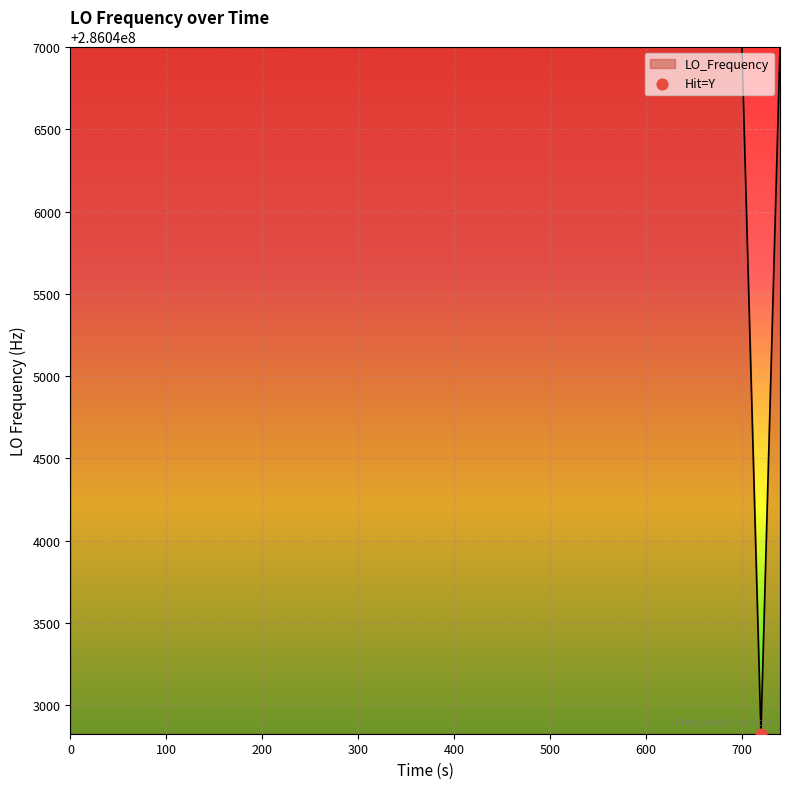

What is the difference between the maximum and minimum values?

4173.2